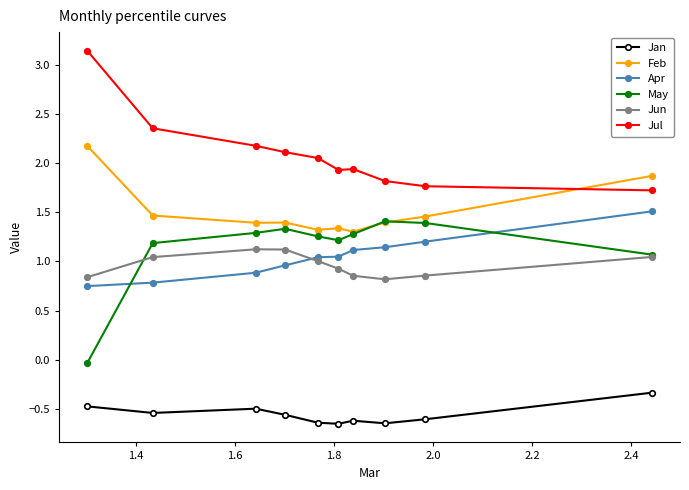

At how many categories does at least one series exceed 2?

5